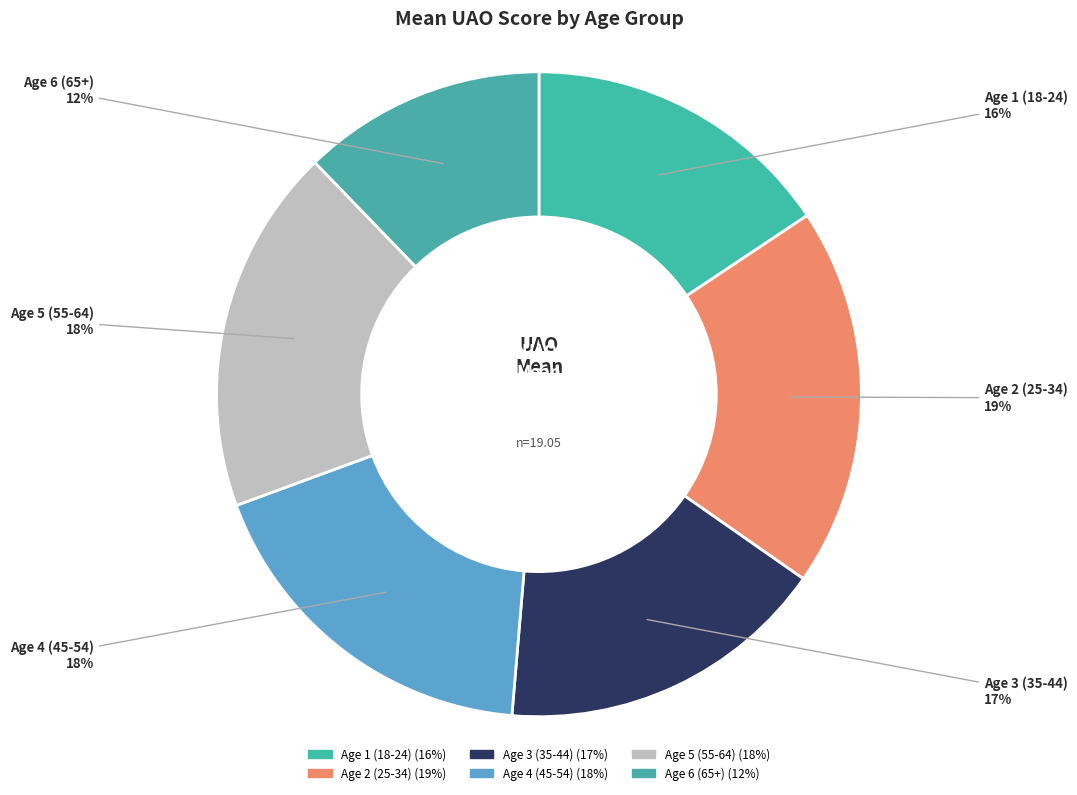

Between Age 5 (55-64) and Age 1 (18-24), which is larger?

Age 5 (55-64)